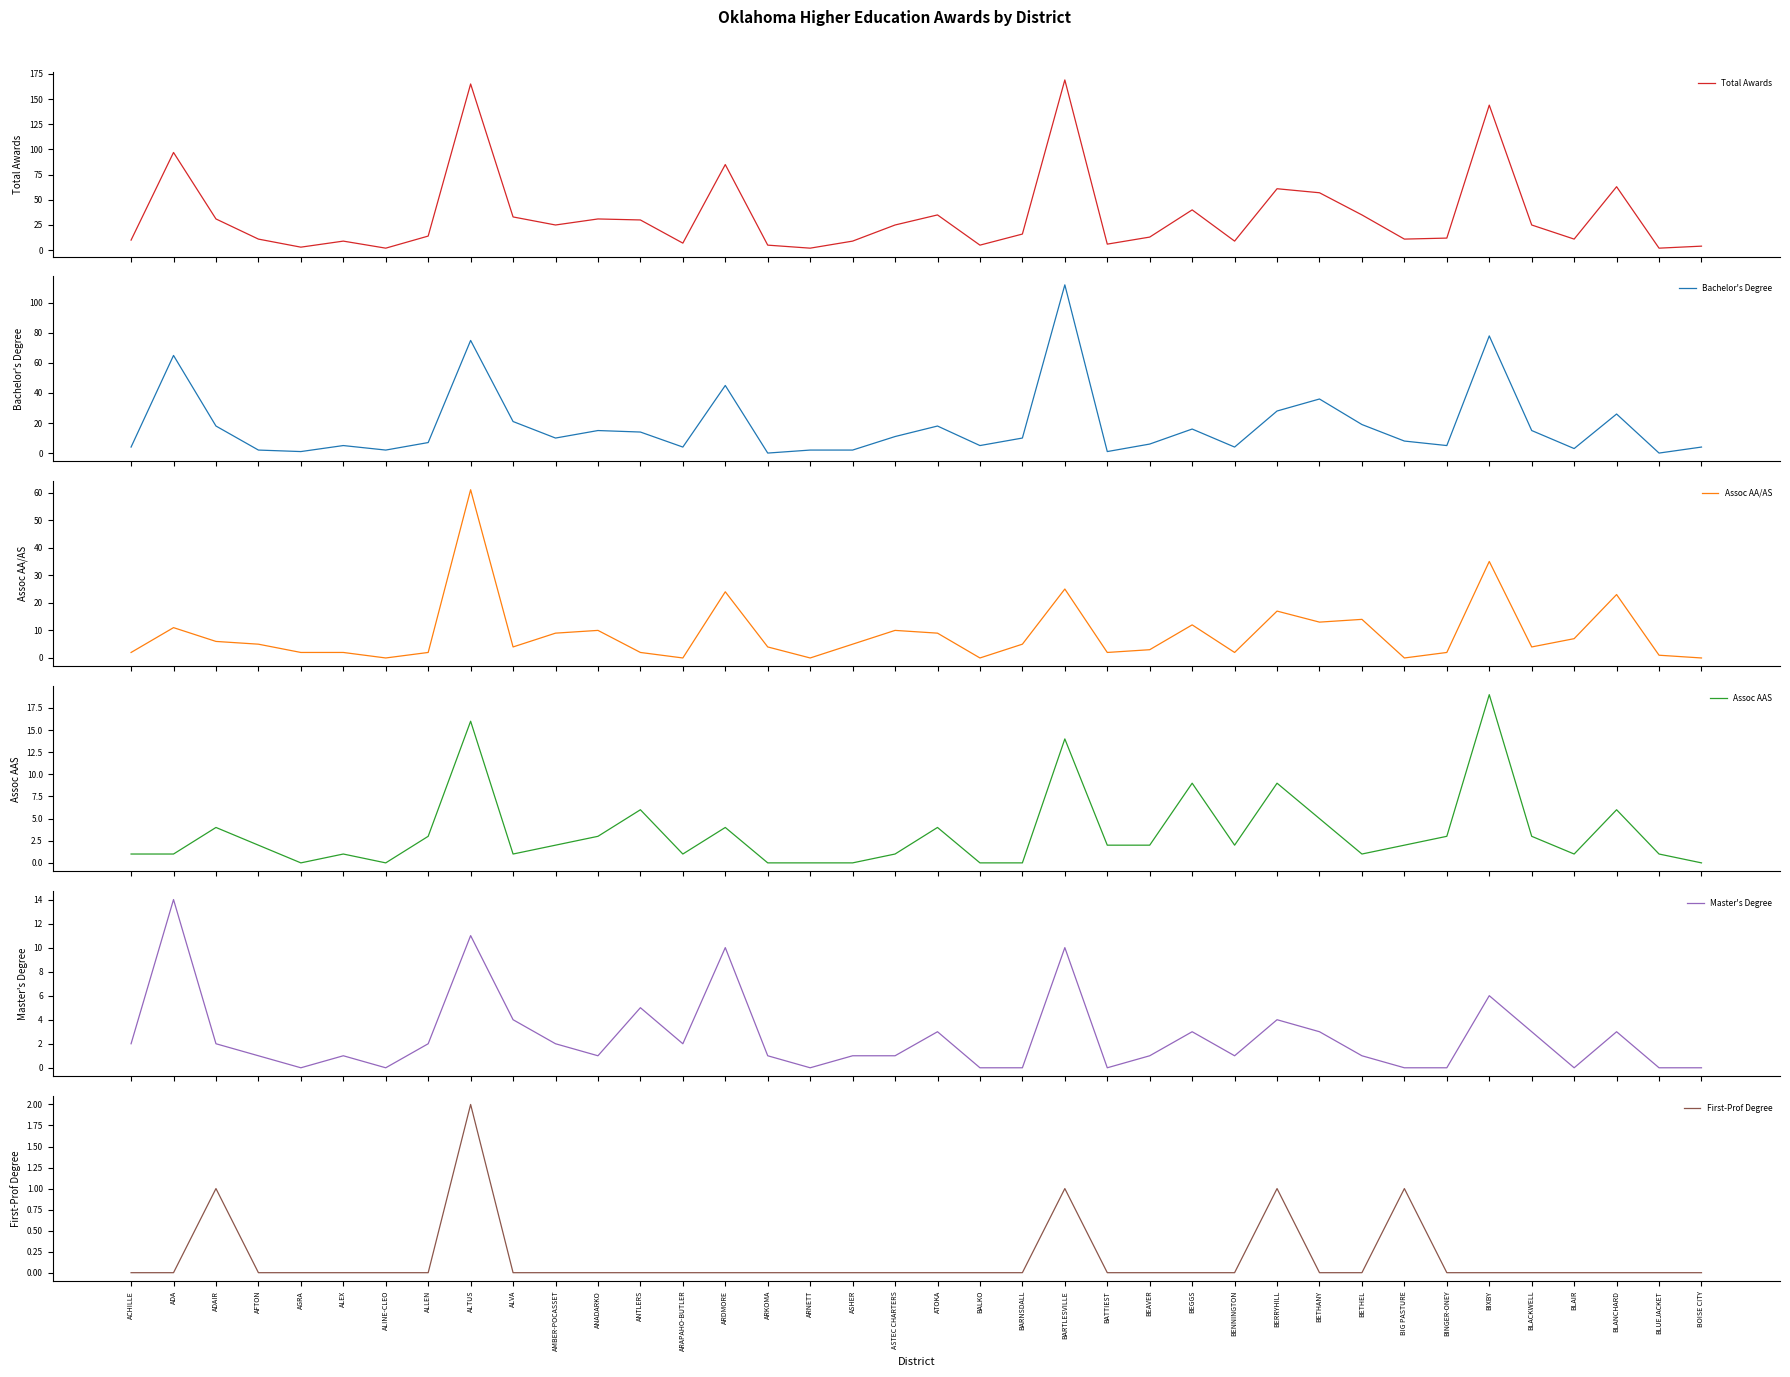

How many data points in Total Awards are above 16?

18